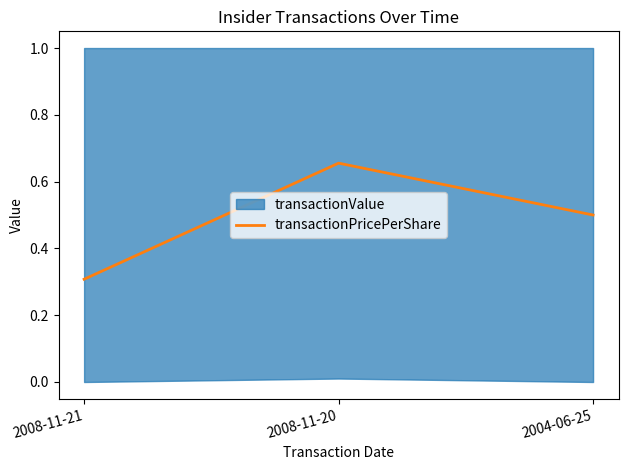

What is the difference between the maximum and minimum values?

0.3